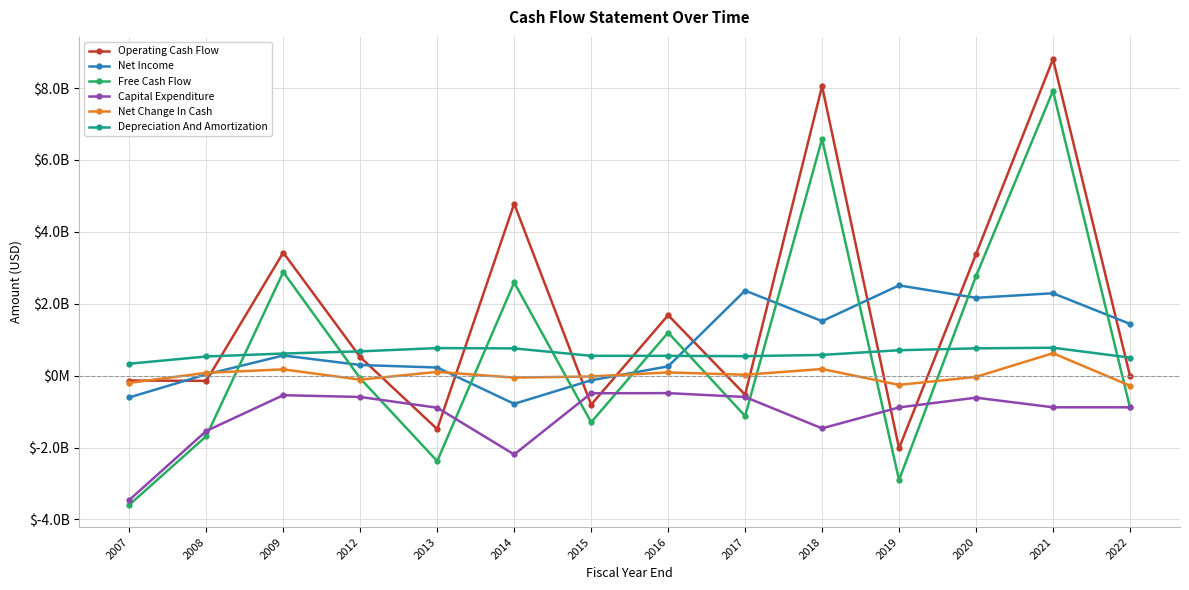

True or false: Depreciation And Amortization and Capital Expenditure intersect in this chart.

False